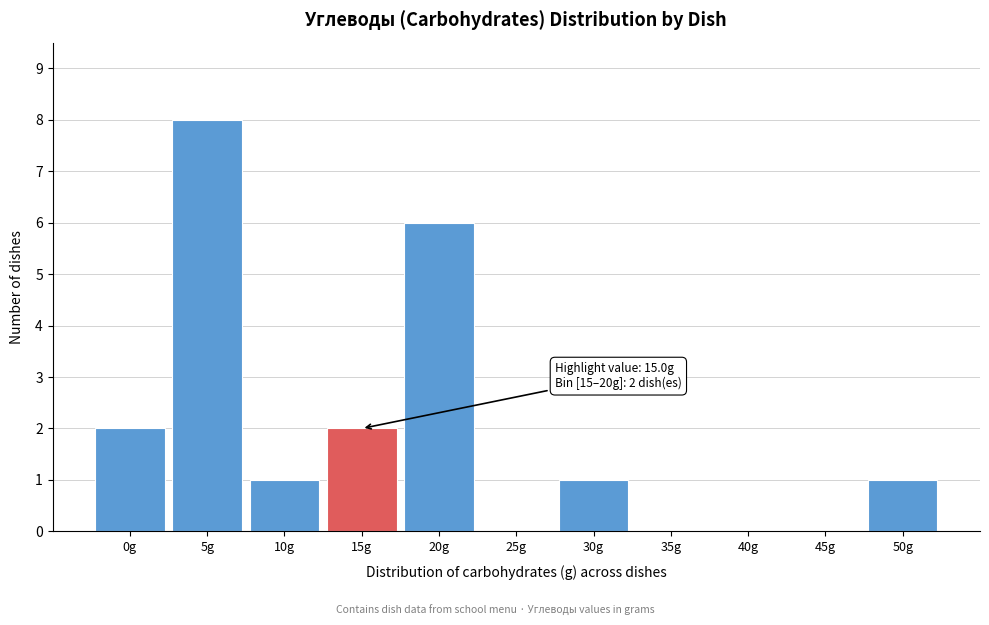

Between 5g and 35g, which is larger?

5g